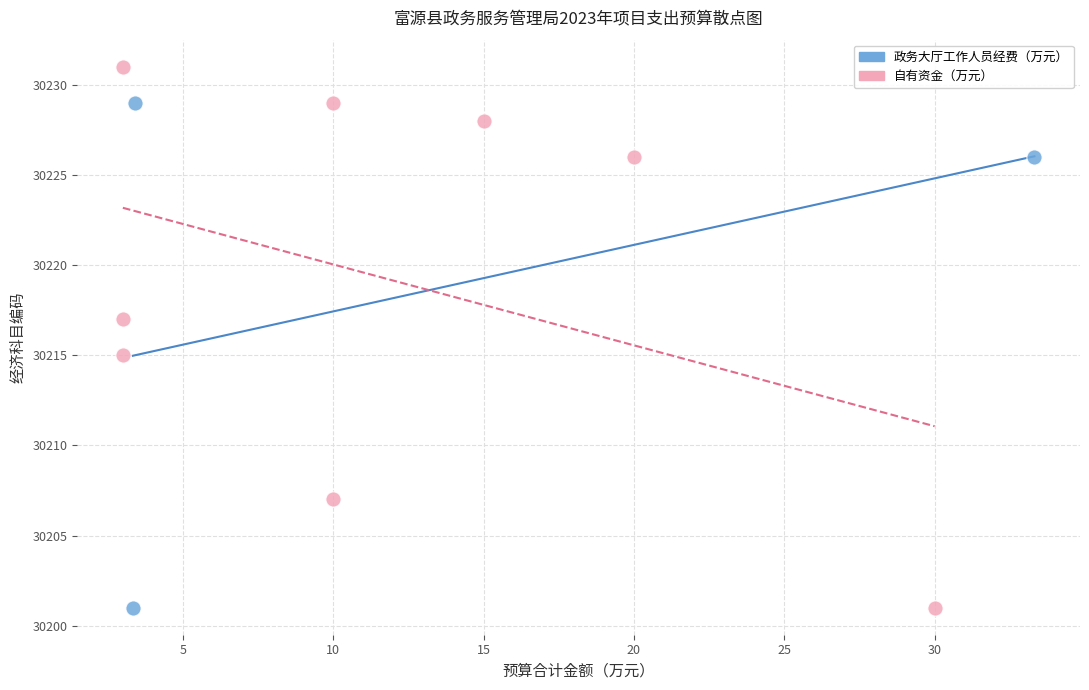

Which series reaches the maximum Y coordinate?

自有资金（万元）